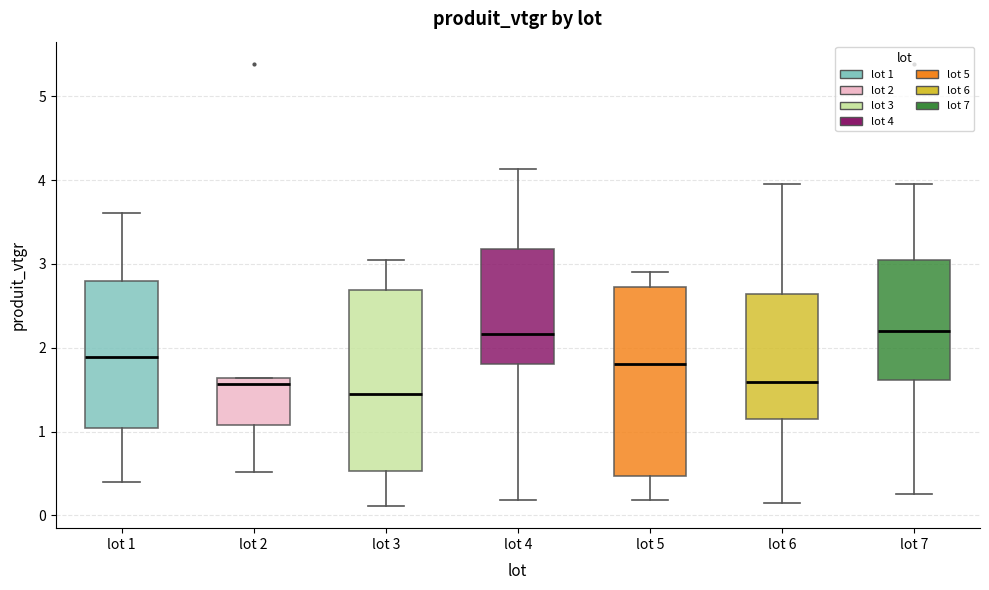

Reading left to right, read every box against the y-axis: the position of its median line, the range the box covers, and the ends of its whiskers. The values are not printed on the chart, so give them approximately, as read against the axis.

lot 1: median 1.9, box 1.0 to 2.8, whiskers 0.4 to 3.6
lot 2: median 1.6 (just below the box's upper edge), box 1.1 to 1.6, whiskers 0.5 to 1.6
lot 3: median 1.5, box 0.5 to 2.7, whiskers 0.1 to 3.0
lot 4: median 2.2, box 1.8 to 3.2, whiskers 0.2 to 4.1
lot 5: median 1.8, box 0.5 to 2.7, whiskers 0.2 to 2.9
lot 6: median 1.6, box 1.1 to 2.6, whiskers 0.1 to 3.9
lot 7: median 2.2, box 1.6 to 3.0, whiskers 0.3 to 3.9